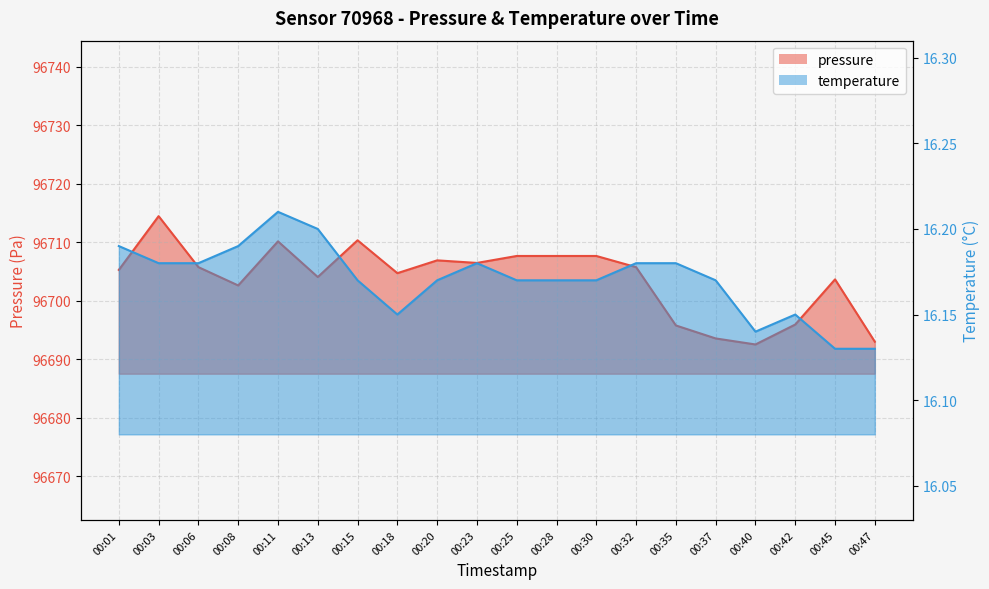

Reading right to left, extract all data points from this chart.

pressure: 96693.0	96703.6	96695.9	96692.5	96693.5	96695.8	96705.7	96707.6	96707.6	96707.6	96706.4	96706.9	96704.7	96710.3	96704.0	96710.1	96702.6	96705.7	96714.4	96705.2
temperature: 16.1	16.1	16.1	16.1	16.2	16.2	16.2	16.2	16.2	16.2	16.2	16.2	16.1	16.2	16.2	16.2	16.2	16.2	16.2	16.2